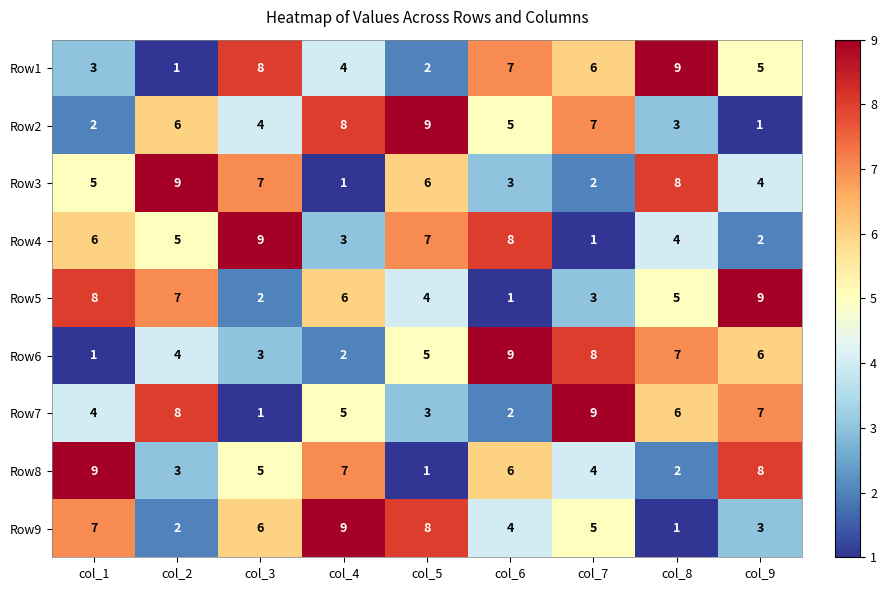

Rank the series at col_5 from highest to lowest value.

Row2, Row9, Row4, Row3, Row6, Row5, Row7, Row1, Row8